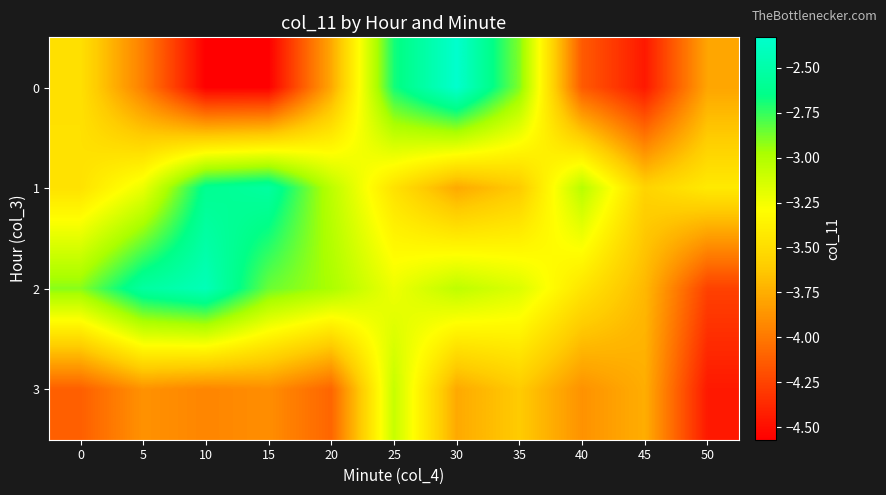

What is the difference between the highest and lowest values at 15?

2.0